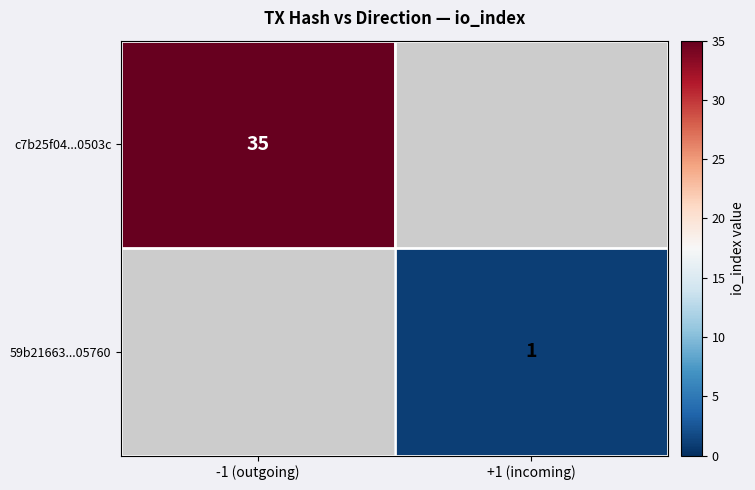

Between +1 (incoming) and -1 (outgoing), which is larger?

-1 (outgoing)